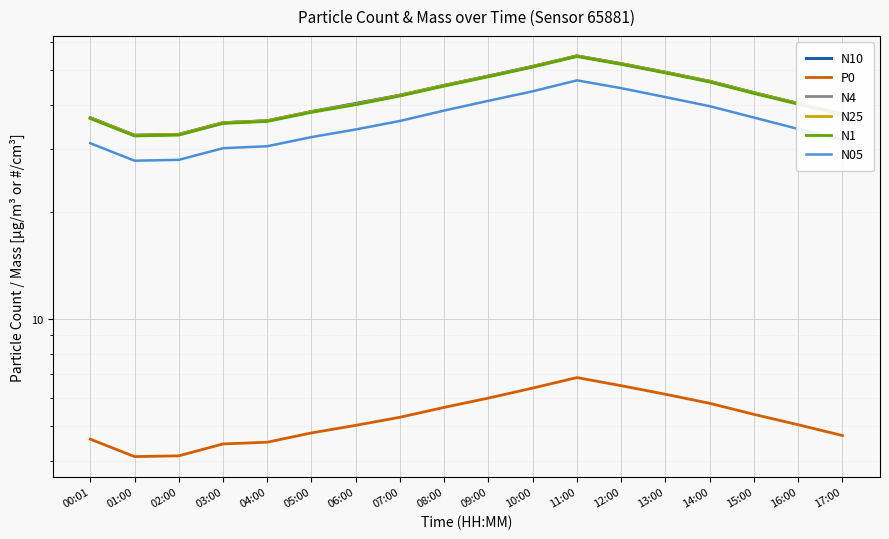

Reading right to left, transcribe all the data shown in this chart.

N10: 17:00=37.6	16:00=40.3	15:00=43.2	14:00=46.5	13:00=49.3	12:00=52.1	11:00=54.8	10:00=51.2	09:00=48.1	08:00=45.3	07:00=42.5	06:00=40.3	05:00=38.2	04:00=36.0	03:00=35.6	02:00=33.0	01:00=32.8	00:01=36.7
P0: 17:00=4.7	16:00=5.0	15:00=5.4	14:00=5.8	13:00=6.2	12:00=6.5	11:00=6.8	10:00=6.4	09:00=6.0	08:00=5.7	07:00=5.3	06:00=5.0	05:00=4.8	04:00=4.5	03:00=4.5	02:00=4.1	01:00=4.1	00:01=4.6
N4: 17:00=37.6	16:00=40.3	15:00=43.2	14:00=46.5	13:00=49.3	12:00=52.1	11:00=54.8	10:00=51.2	09:00=48.1	08:00=45.3	07:00=42.5	06:00=40.2	05:00=38.2	04:00=36.0	03:00=35.6	02:00=33.0	01:00=32.8	00:01=36.7
N25: 17:00=37.6	16:00=40.3	15:00=43.2	14:00=46.5	13:00=49.3	12:00=52.1	11:00=54.8	10:00=51.2	09:00=48.1	08:00=45.3	07:00=42.5	06:00=40.1	05:00=38.2	04:00=36.0	03:00=35.6	02:00=33.0	01:00=32.8	00:01=36.7
N1: 17:00=37.4	16:00=40.1	15:00=43.0	14:00=46.3	13:00=49.1	12:00=51.9	11:00=54.6	10:00=51.0	09:00=47.9	08:00=45.1	07:00=42.3	06:00=40.0	05:00=38.1	04:00=35.9	03:00=35.4	02:00=32.9	01:00=32.7	00:01=36.6
N05: 17:00=31.9	16:00=34.2	15:00=36.8	14:00=39.6	13:00=42.0	12:00=44.5	11:00=46.8	10:00=43.6	09:00=41.0	08:00=38.5	07:00=36.0	06:00=34.1	05:00=32.4	04:00=30.6	03:00=30.2	02:00=28.0	01:00=27.8	00:01=31.2